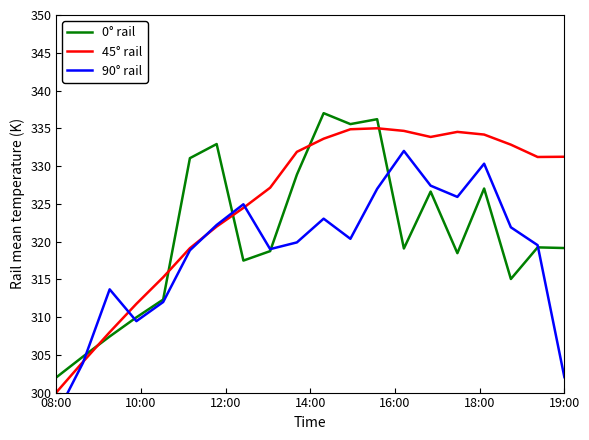

How many lines are shown in the chart?

3